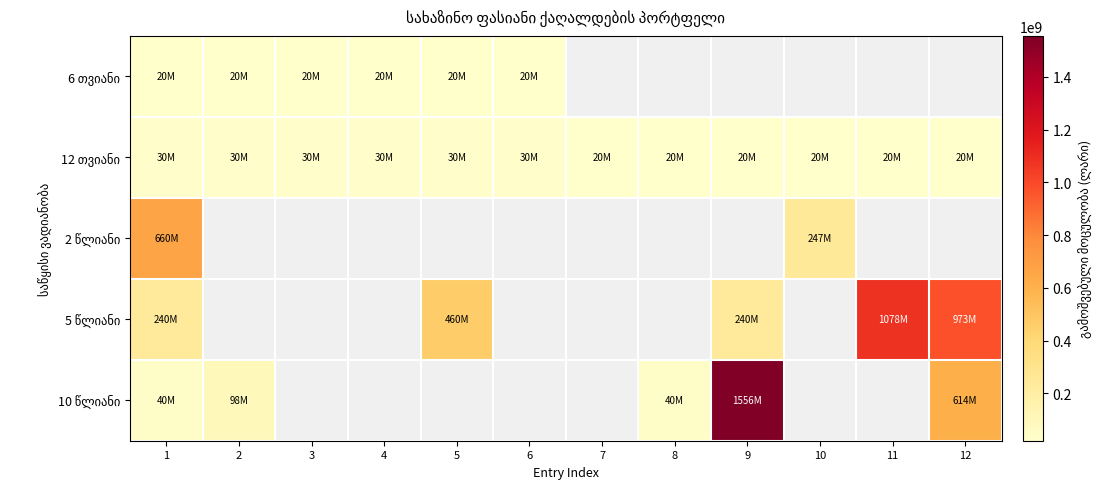

How many categories are shown in the chart?

12